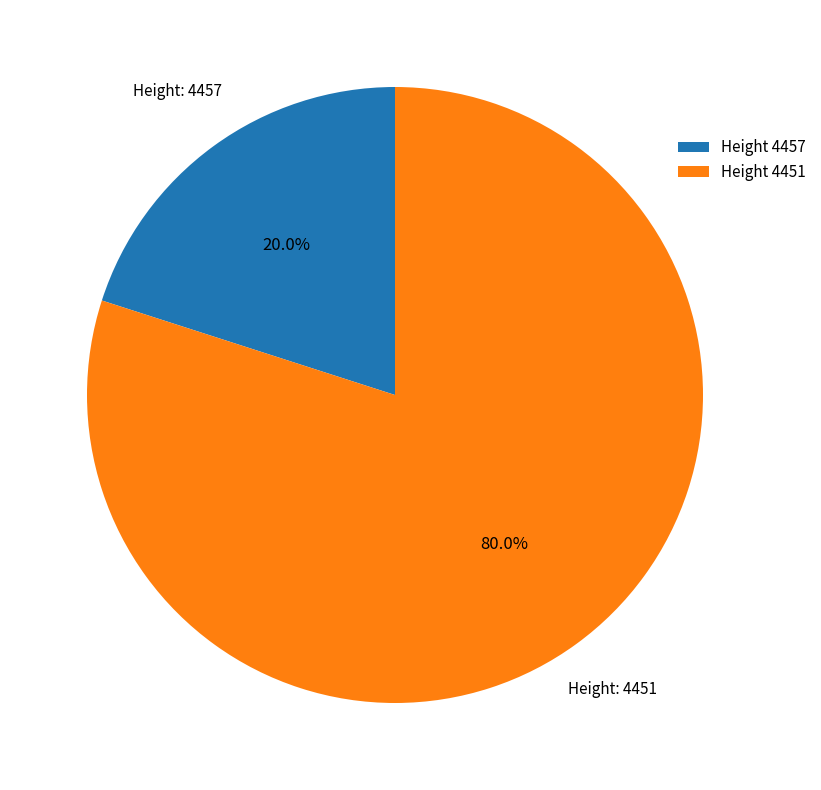

How many slices are in this pie chart?

2